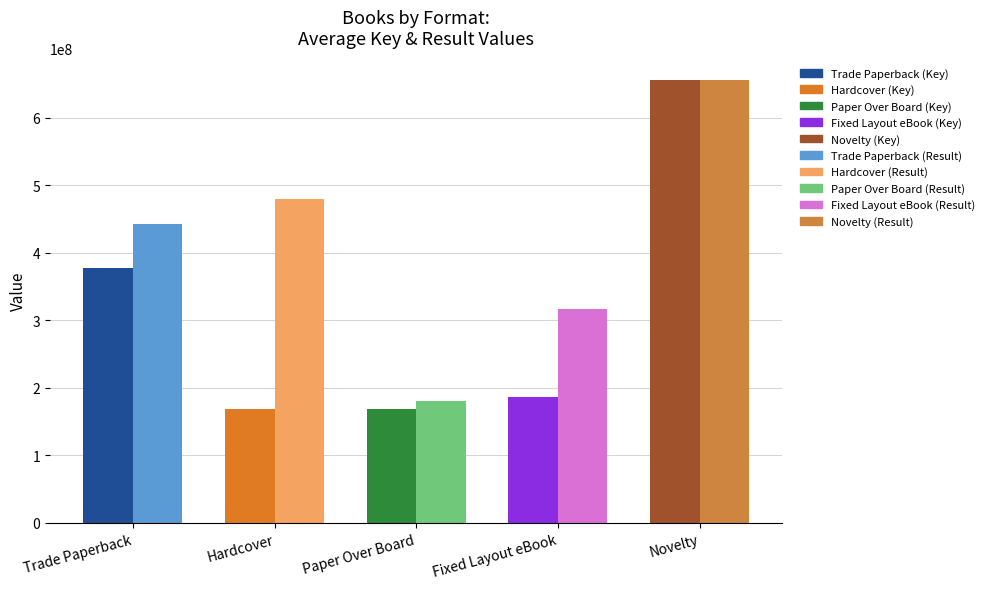

Count the number of data series in this chart.

2